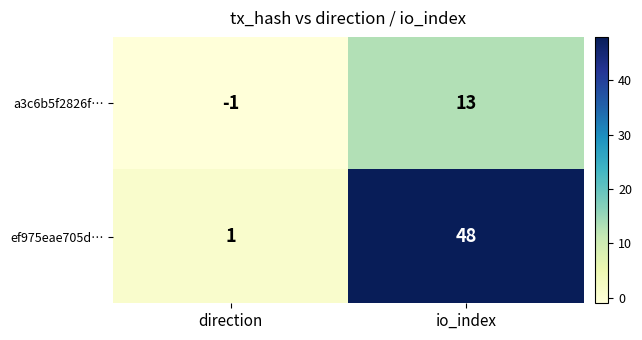

What is the spread (max minus min) of values at io_index?

35